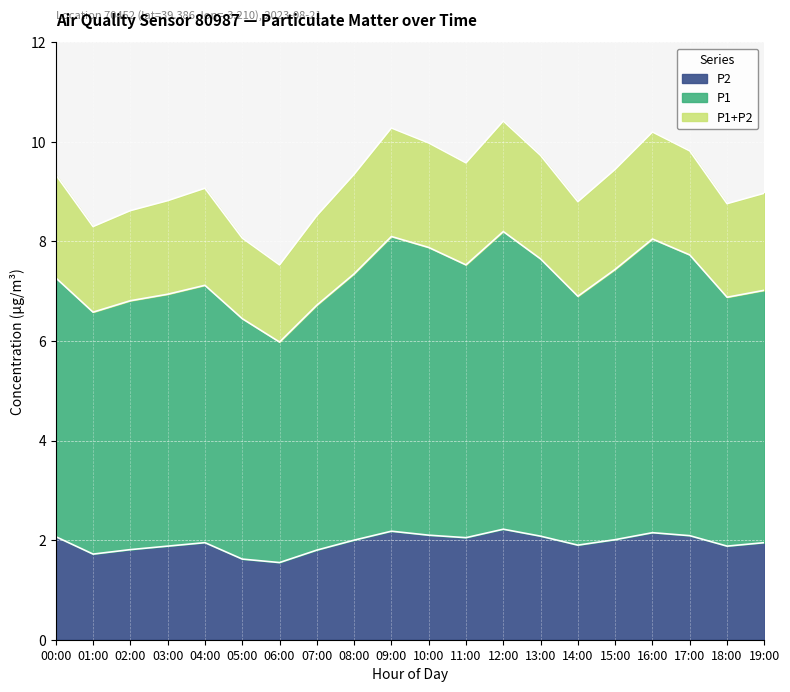

True or false: P1+P2 and P2 intersect in this chart.

False